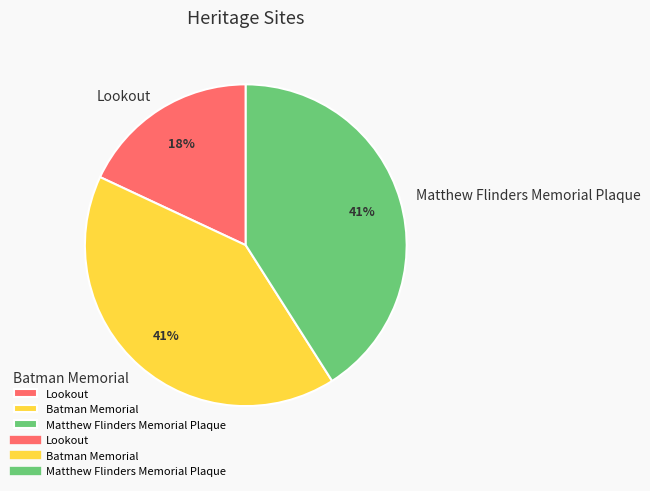

To the nearest percent, what is the combined percentage of Matthew Flinders Memorial Plaque and Lookout?

59%